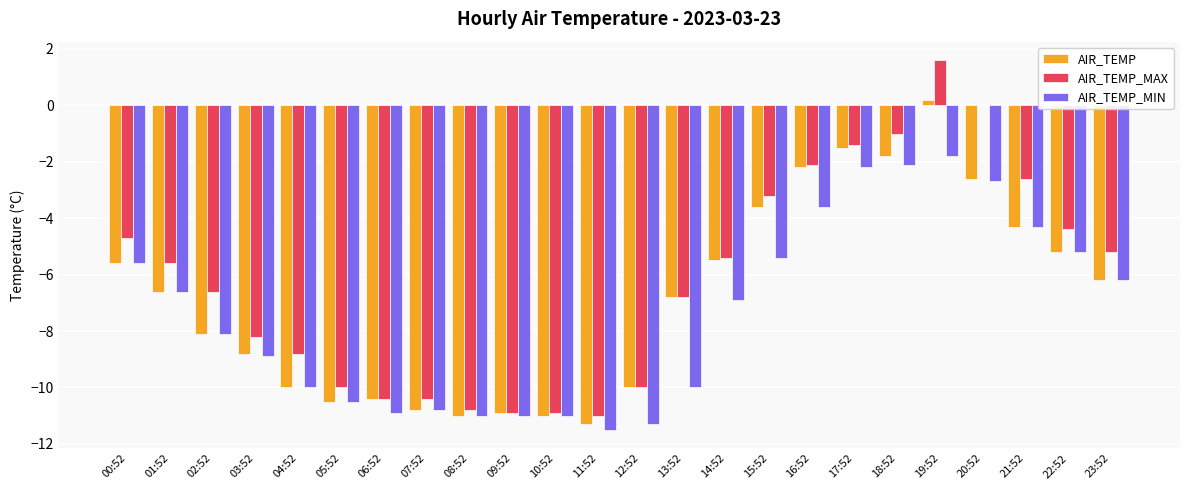

At which label does AIR_TEMP reach its peak?

19:52